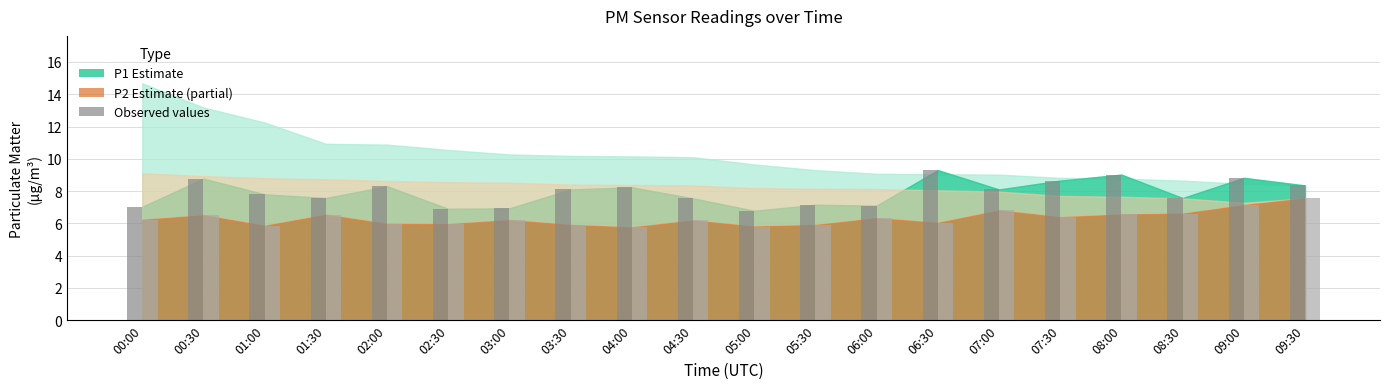

How many series are shown in this chart?

2